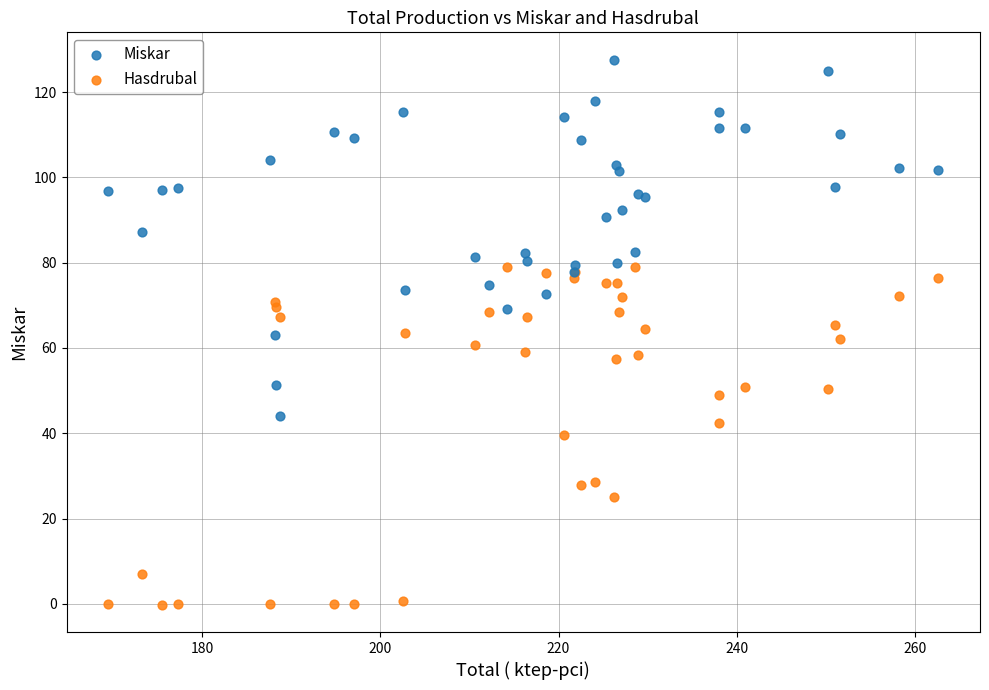

Which series has the widest spread of Y values?

Miskar